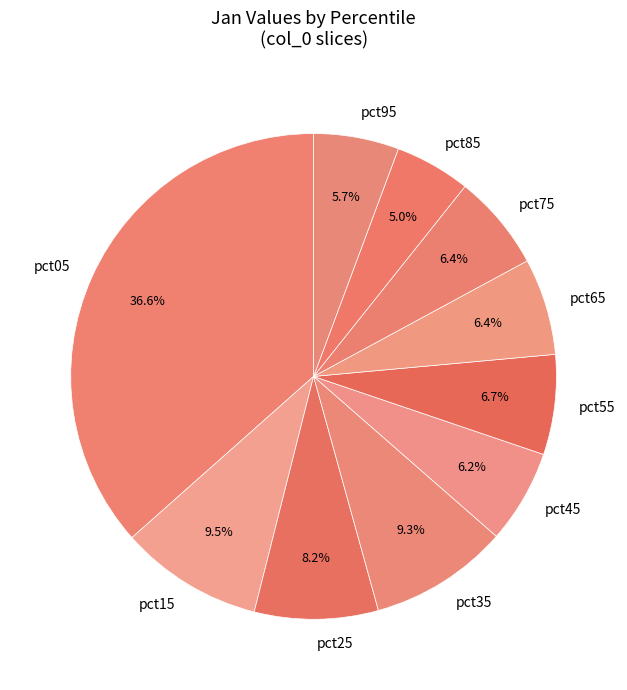

What percentage is NOT represented by pct95?

94.3%